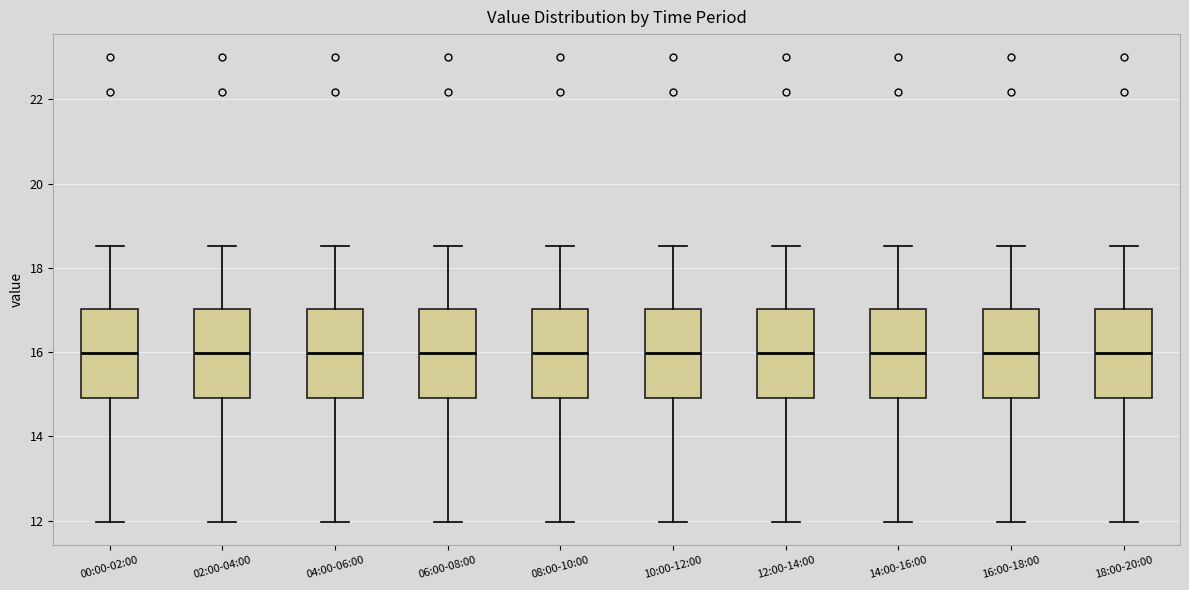

Reading left to right, read every box against the y-axis: the position of its median line, the range the box covers, and the ends of its whiskers. The values are not printed on the chart, so give them approximately, as read against the axis.

00:00-02:00: median 16.0, box 15.0 to 17.0, whiskers 12.0 to 18.6
02:00-04:00: median 16.0, box 15.0 to 17.0, whiskers 12.0 to 18.6
04:00-06:00: median 16.0, box 15.0 to 17.0, whiskers 12.0 to 18.6
06:00-08:00: median 16.0, box 15.0 to 17.0, whiskers 12.0 to 18.6
08:00-10:00: median 16.0, box 15.0 to 17.0, whiskers 12.0 to 18.6
10:00-12:00: median 16.0, box 15.0 to 17.0, whiskers 12.0 to 18.6
12:00-14:00: median 16.0, box 15.0 to 17.0, whiskers 12.0 to 18.6
14:00-16:00: median 16.0, box 15.0 to 17.0, whiskers 12.0 to 18.6
16:00-18:00: median 16.0, box 15.0 to 17.0, whiskers 12.0 to 18.6
18:00-20:00: median 16.0, box 15.0 to 17.0, whiskers 12.0 to 18.6